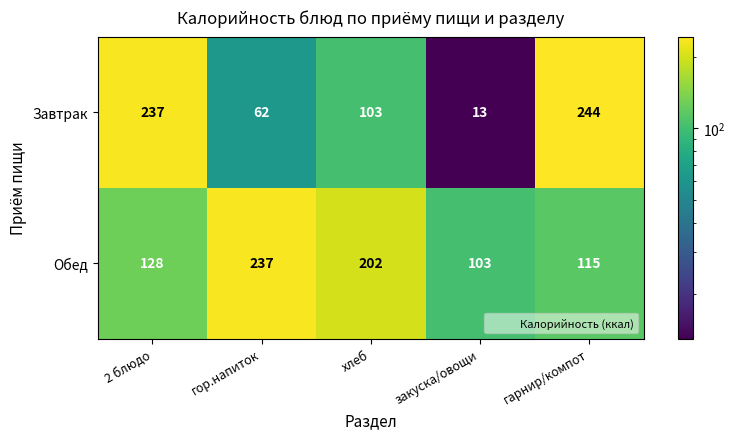

At which category does the chart reach its peak across all series?

гарнир/компот